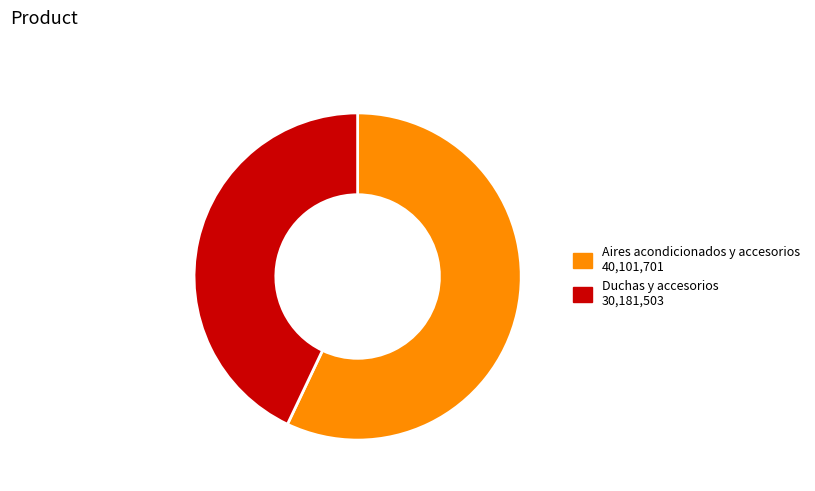

What is the ratio of the value at Duchas y accesorios to the value at Aires acondicionados y accesorios?

0.8